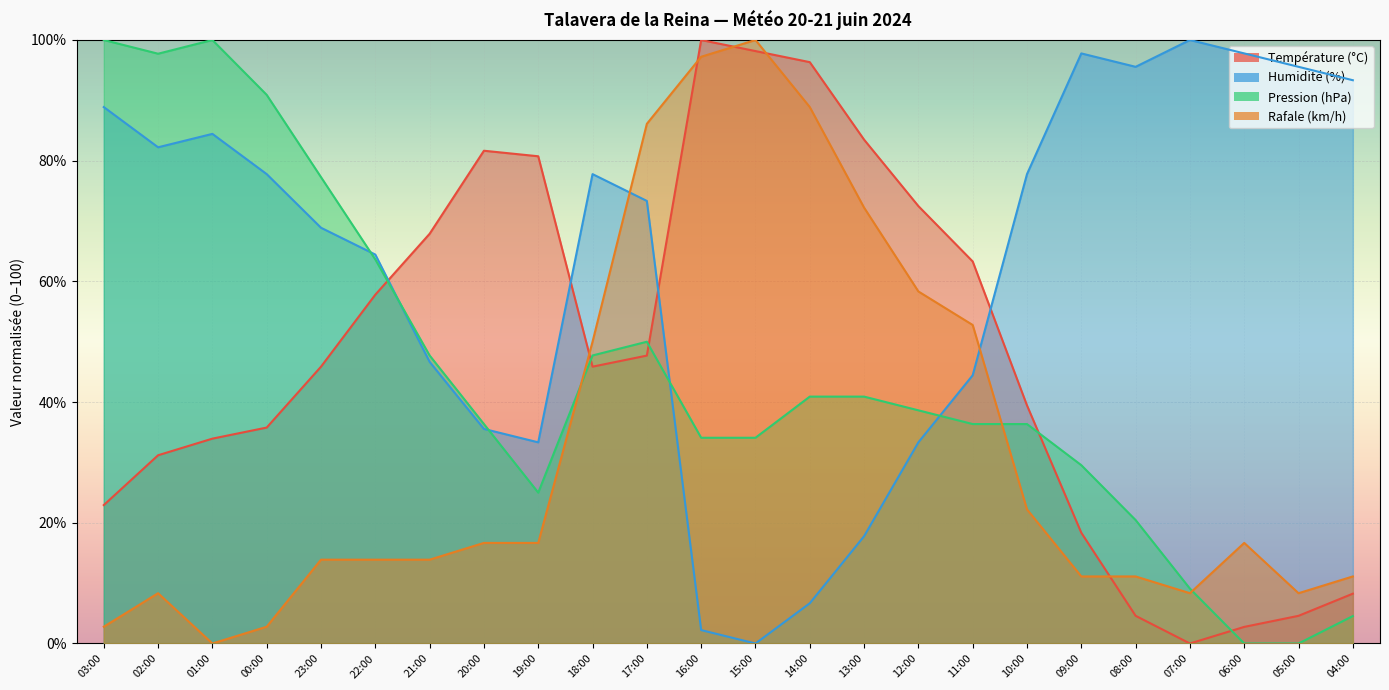

Is it true that Rafale (km/h) equals 98.0 at 12:00?

False